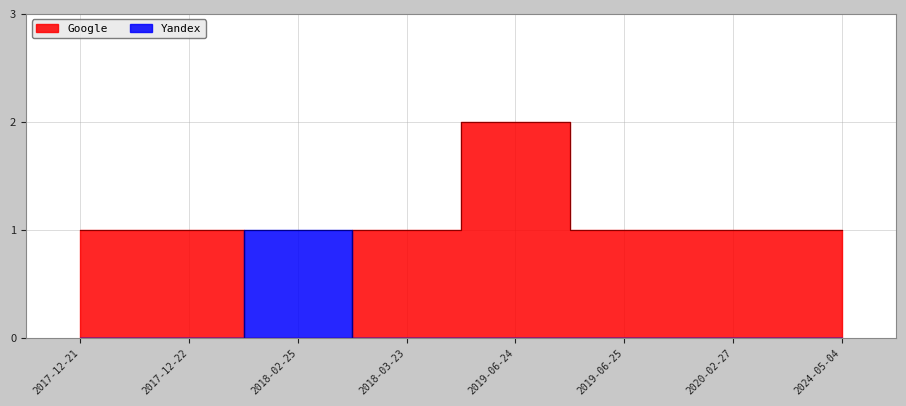

True or false: Yandex has more than 1 points higher than both neighbors.

False